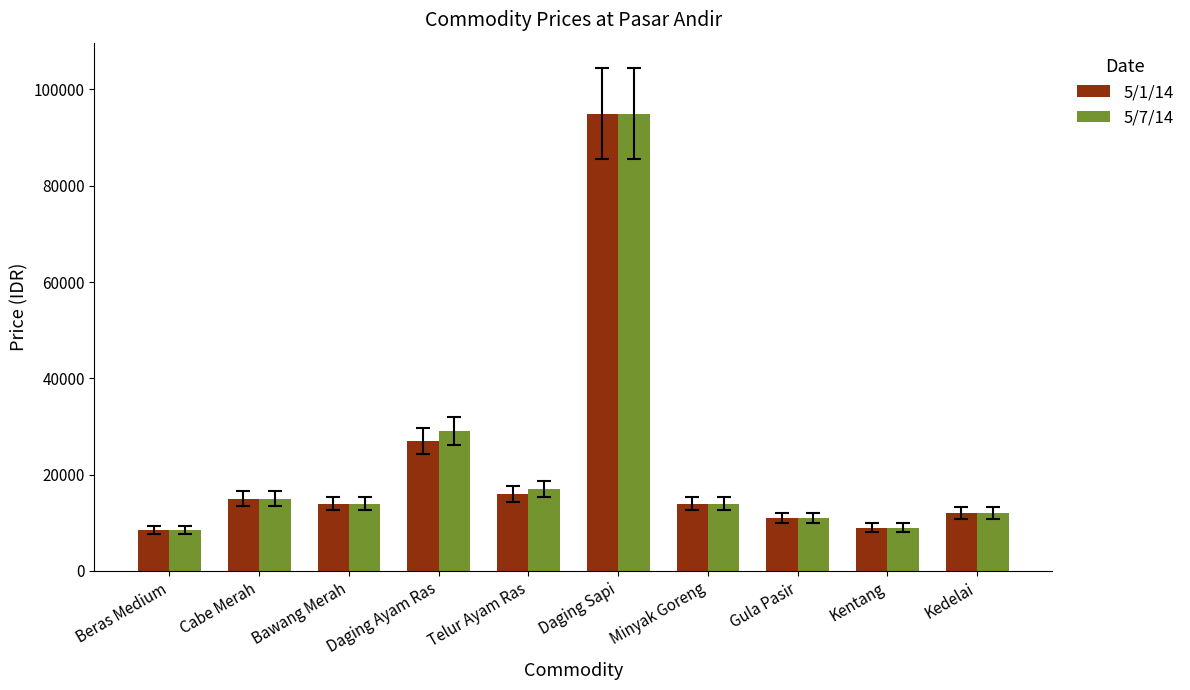

What is the lowest value of the 5/1/14 series?

8500